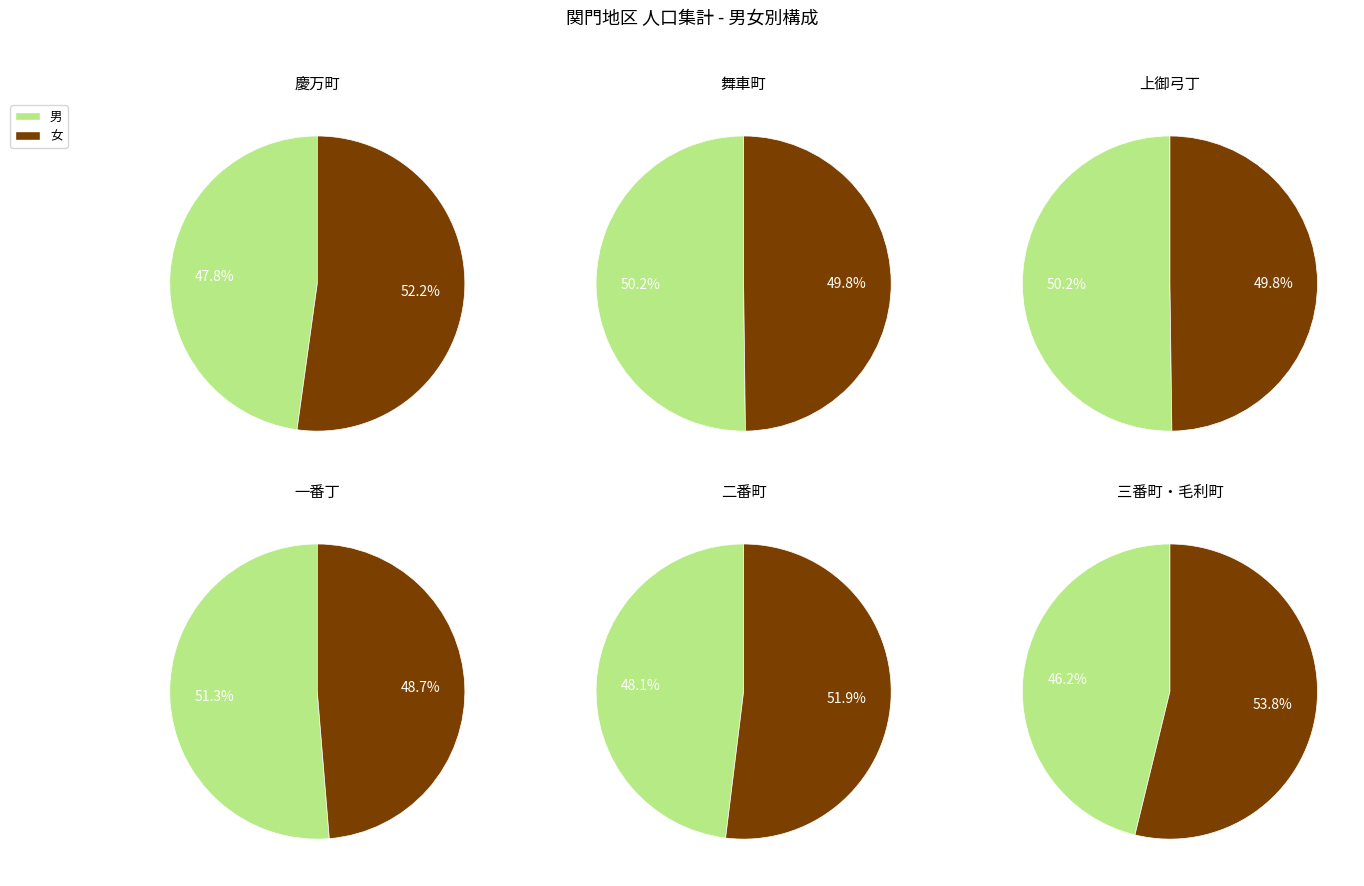

Is the sum of 上御弓丁 and 二番町１丁目 greater than half?

No